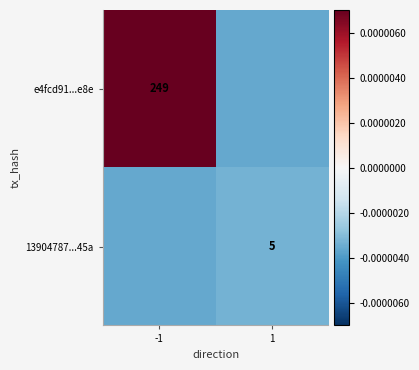

True or false: 13904787...45a has a value of 5.0 at 1.

True